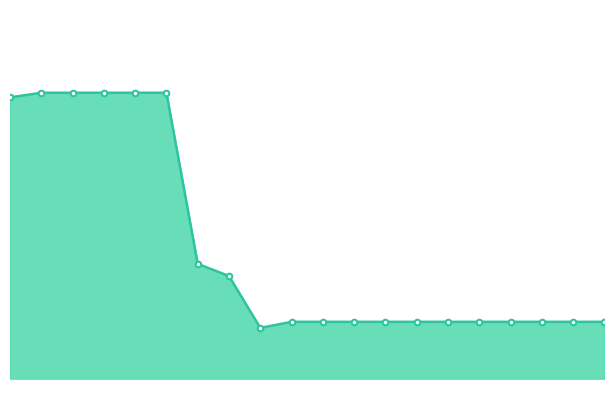

How many data points are less than 16280187?

10